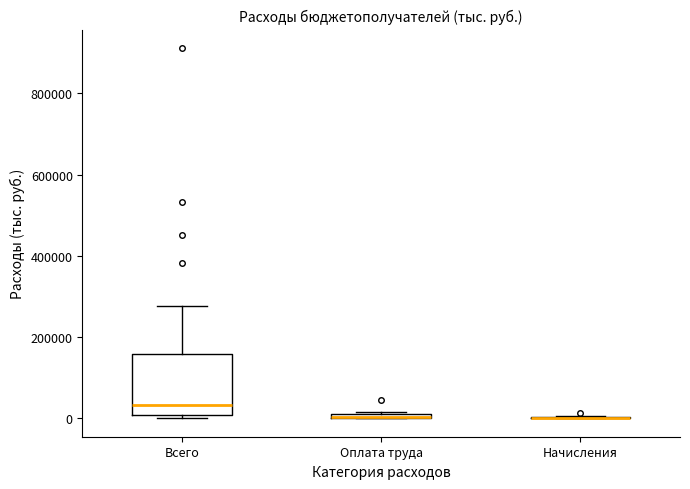

Which box is the tallest, from its lower edge to its upper edge?

Всего